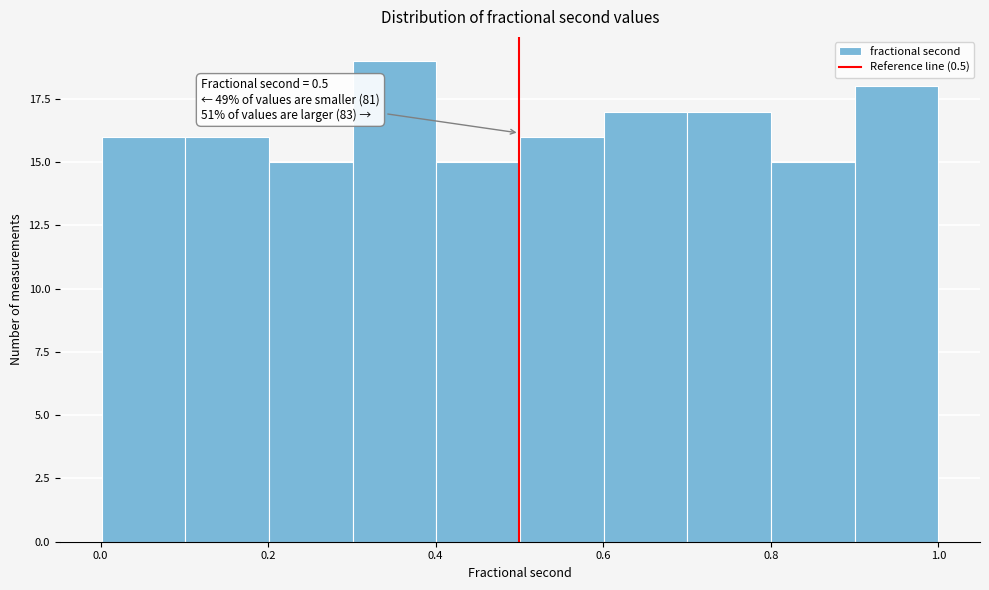

Which range on the x-axis has the tallest bar?

0.3 to 0.4